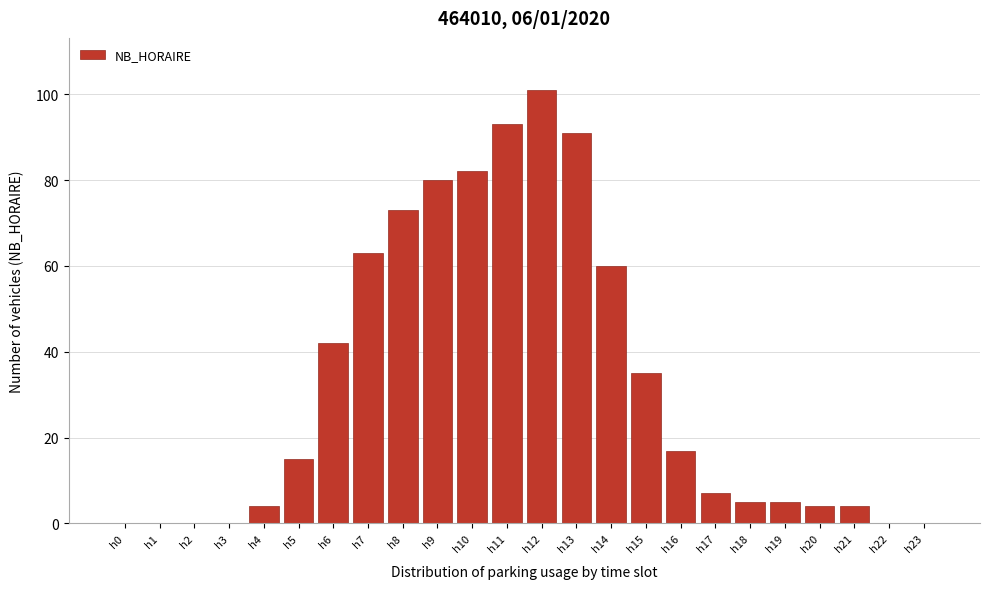

Reading left to right, transcribe all the data shown in this chart.

h0=0	h1=0	h2=0	h3=0	h4=4	h5=15	h6=42	h7=63	h8=73	h9=80	h10=82	h11=93	h12=101	h13=91	h14=60	h15=35	h16=17	h17=7	h18=5	h19=5	h20=4	h21=4	h22=0	h23=0